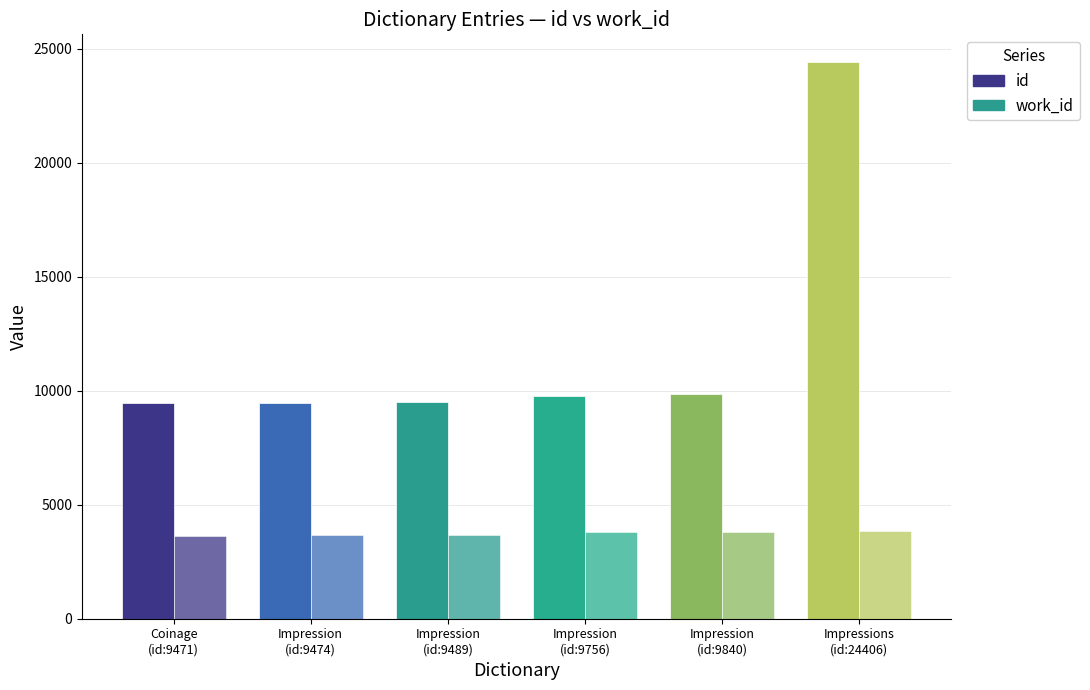

Rank the series at Impressions
(id:24406) from highest to lowest value.

id, work_id